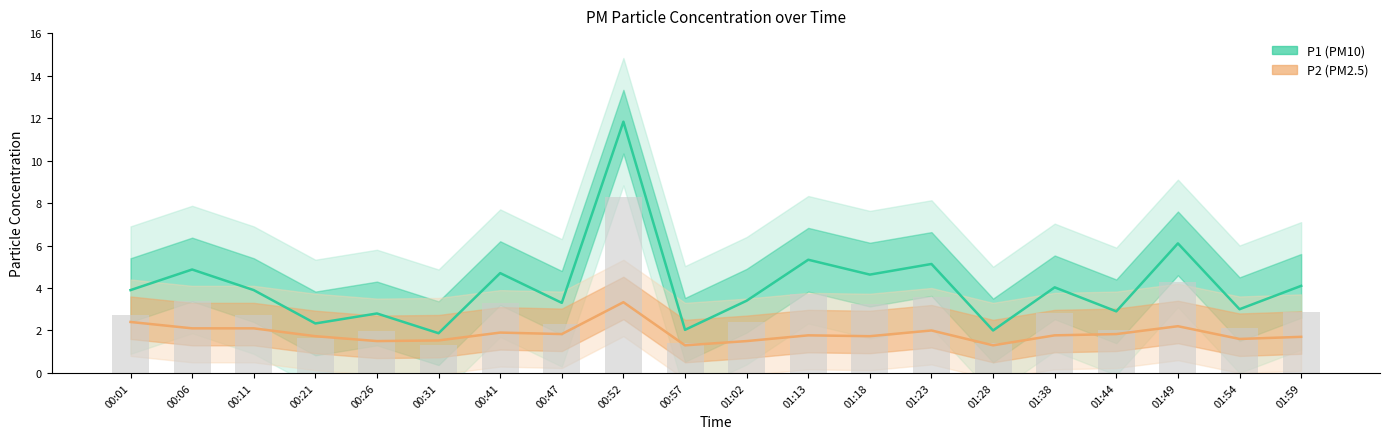

Which has a higher value, 00:21 or 01:59?

01:59